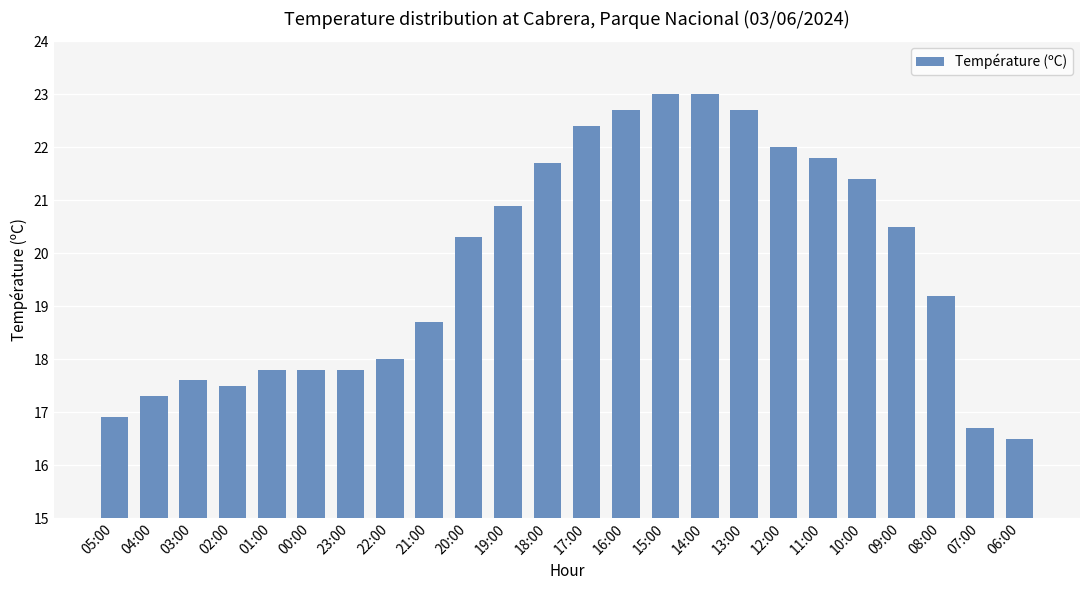

Is it true that the value at 17:00 is 38.2?

False